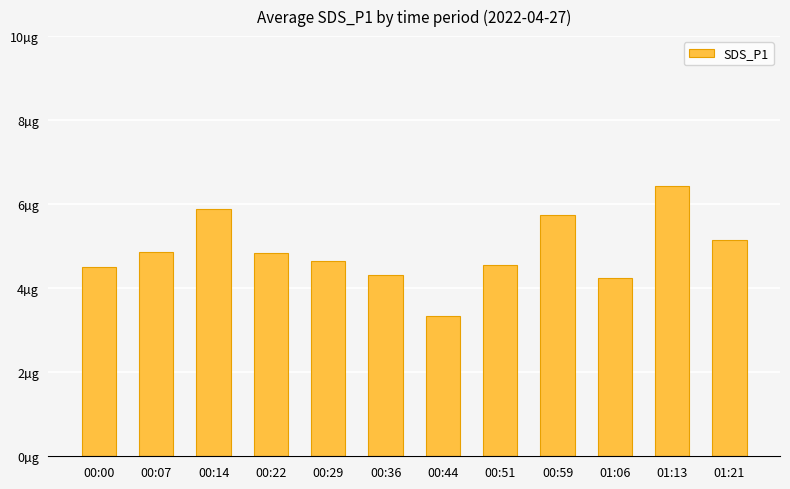

What is the average value?

4.9